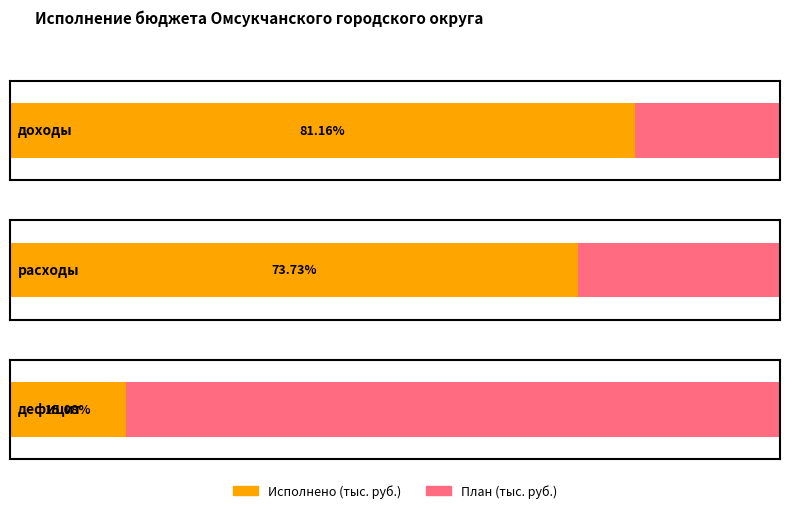

What is the difference between the highest and lowest values at расходы?

203704.6